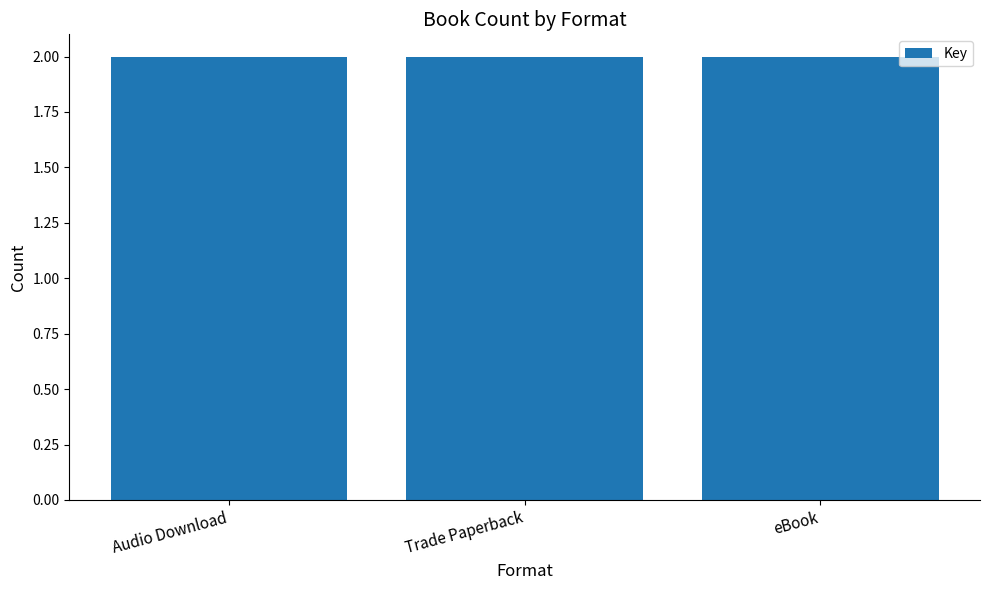

Count the number of data series in this chart.

1